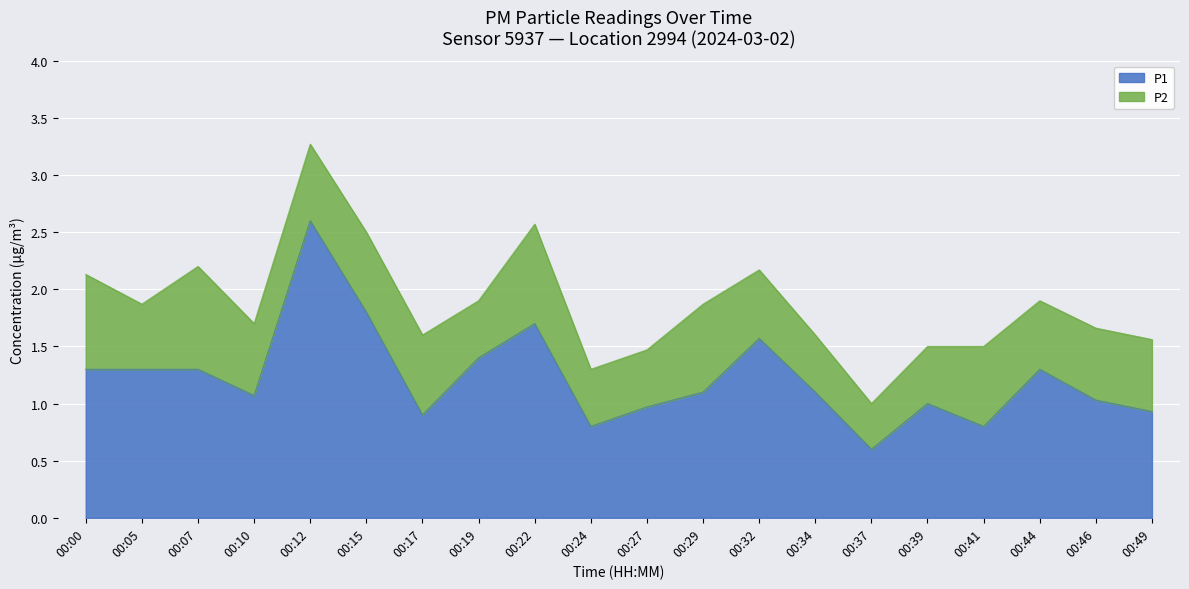

Between 00:12 and 00:34, which is larger?

00:12